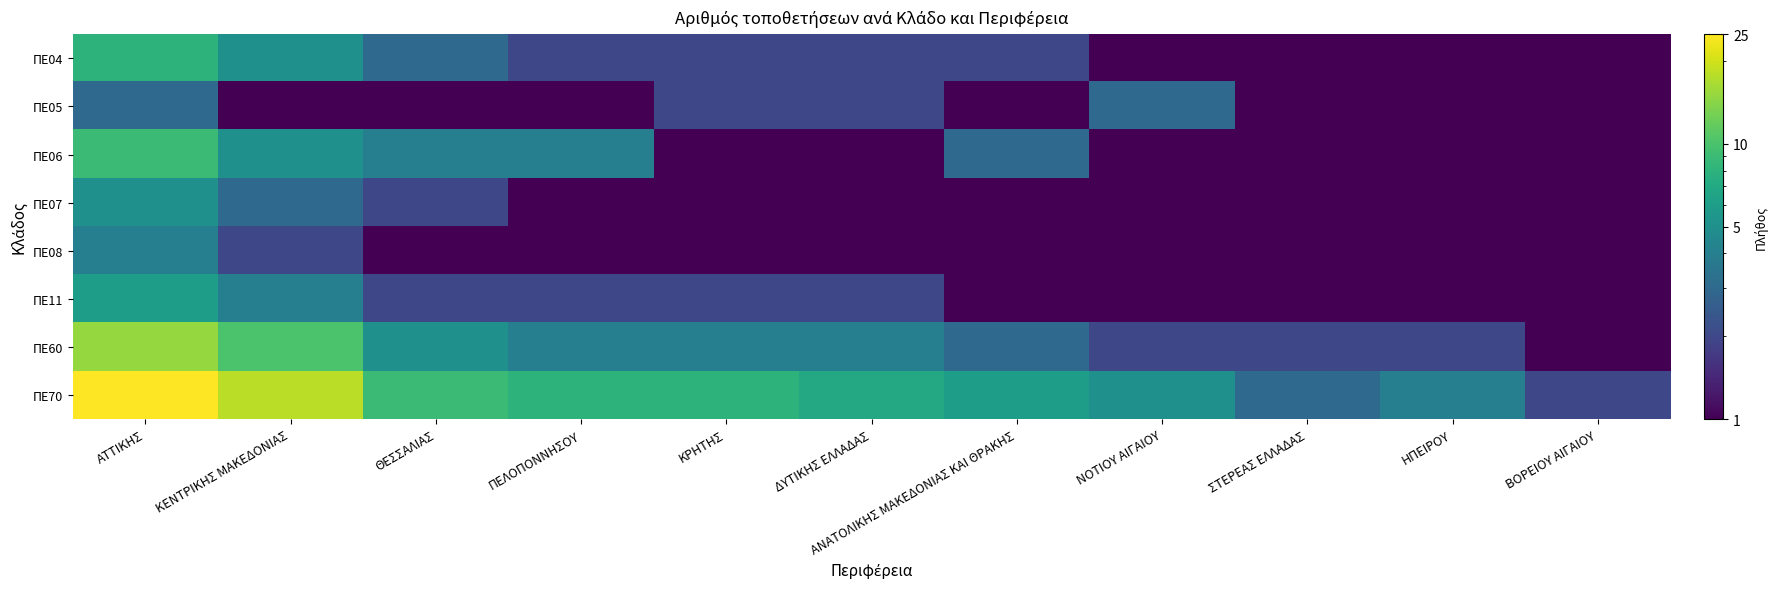

At how many categories does at least one series exceed 5?

7